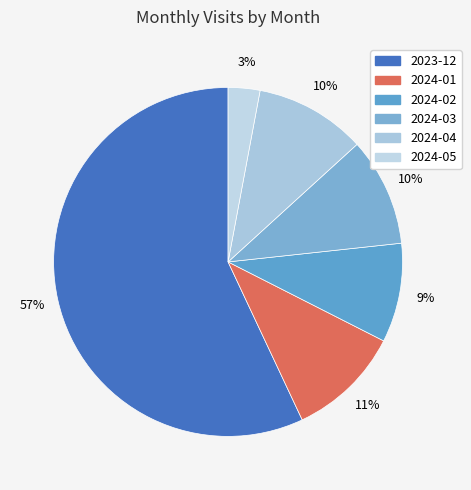

How many slices are in this pie chart?

6